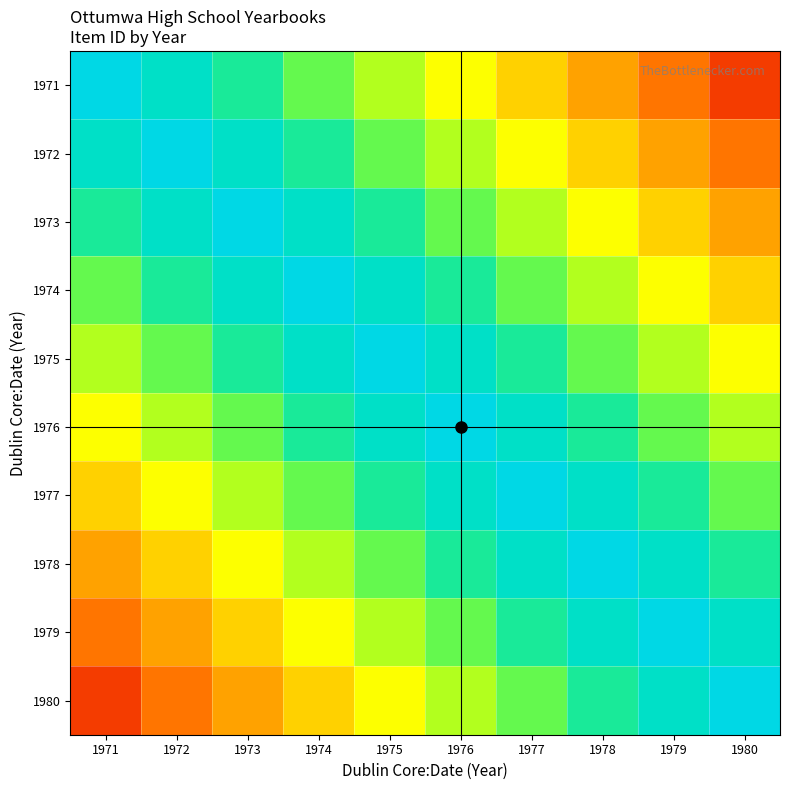

At which category does the chart reach its peak across all series?

1971